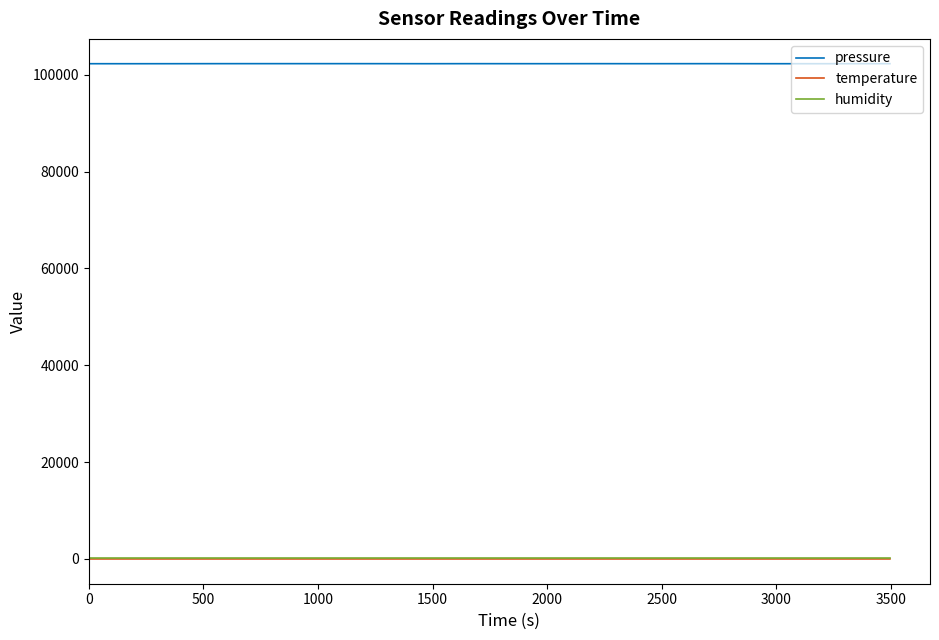

What is the greatest value displayed?

102286.9